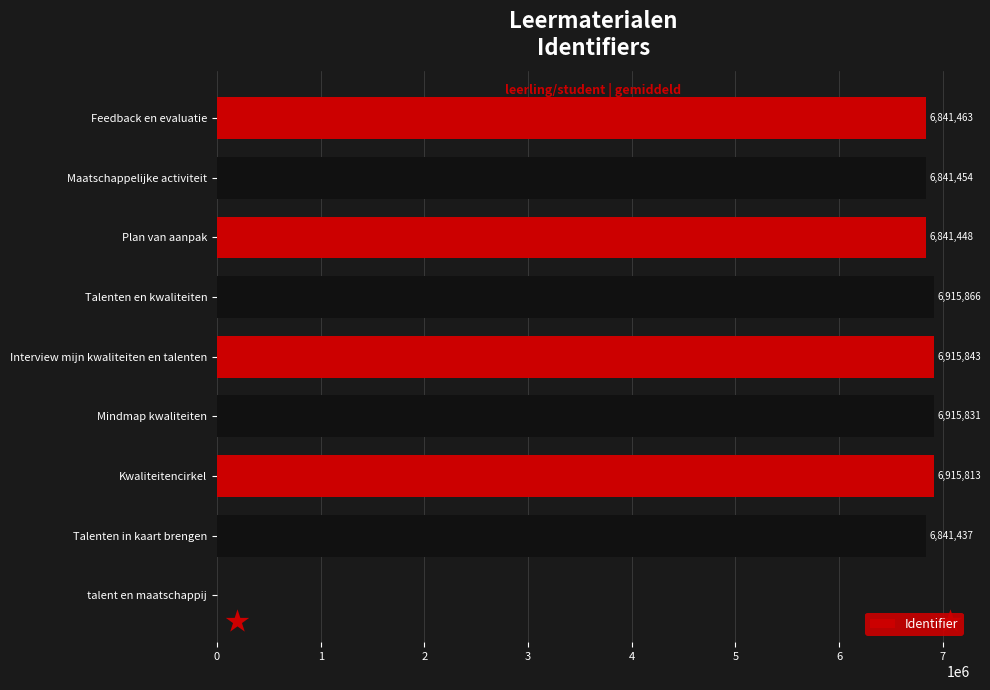

Which has a higher value, Talenten in kaart brengen or Interview mijn kwaliteiten en talenten?

Interview mijn kwaliteiten en talenten